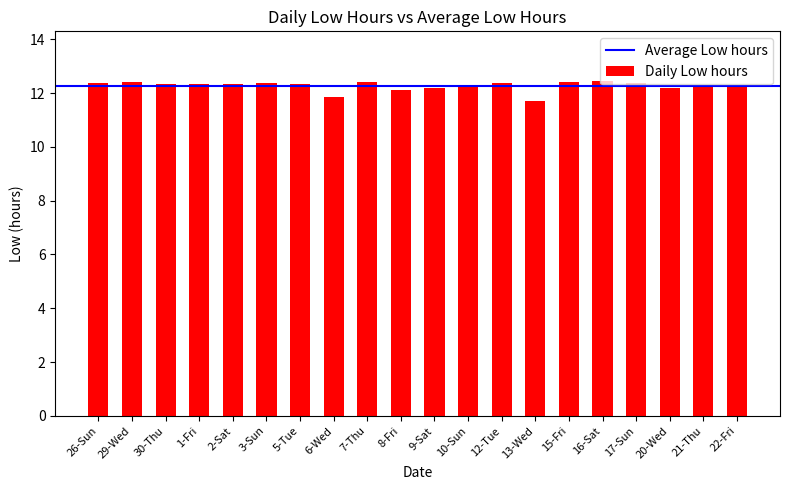

Is it true that the value at 16-Sat is 12.4?

True